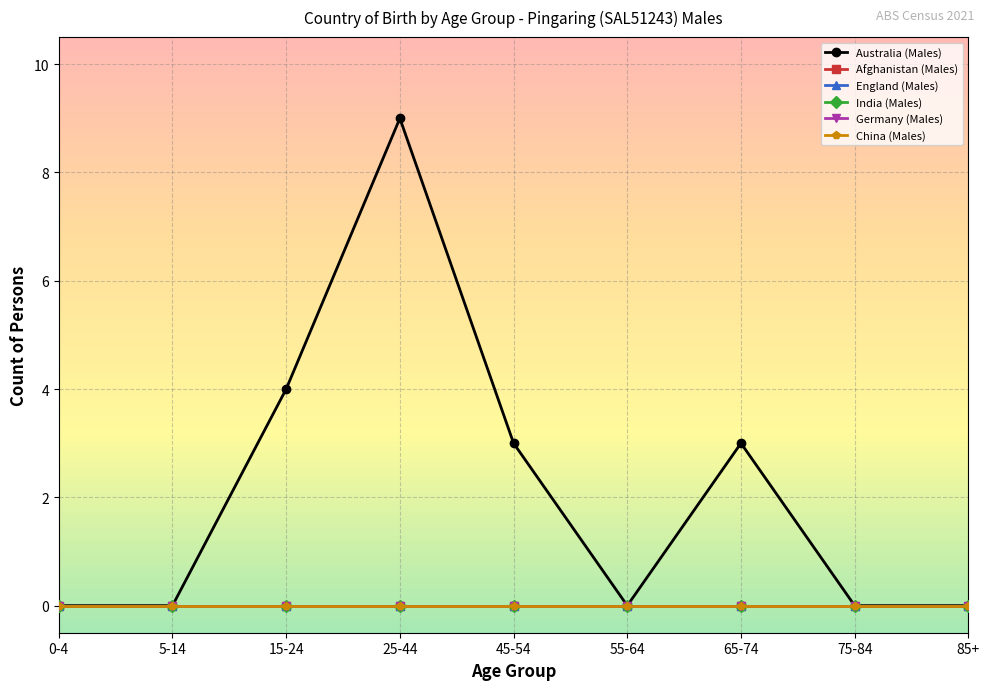

Does the chart have visible grid lines?

Yes